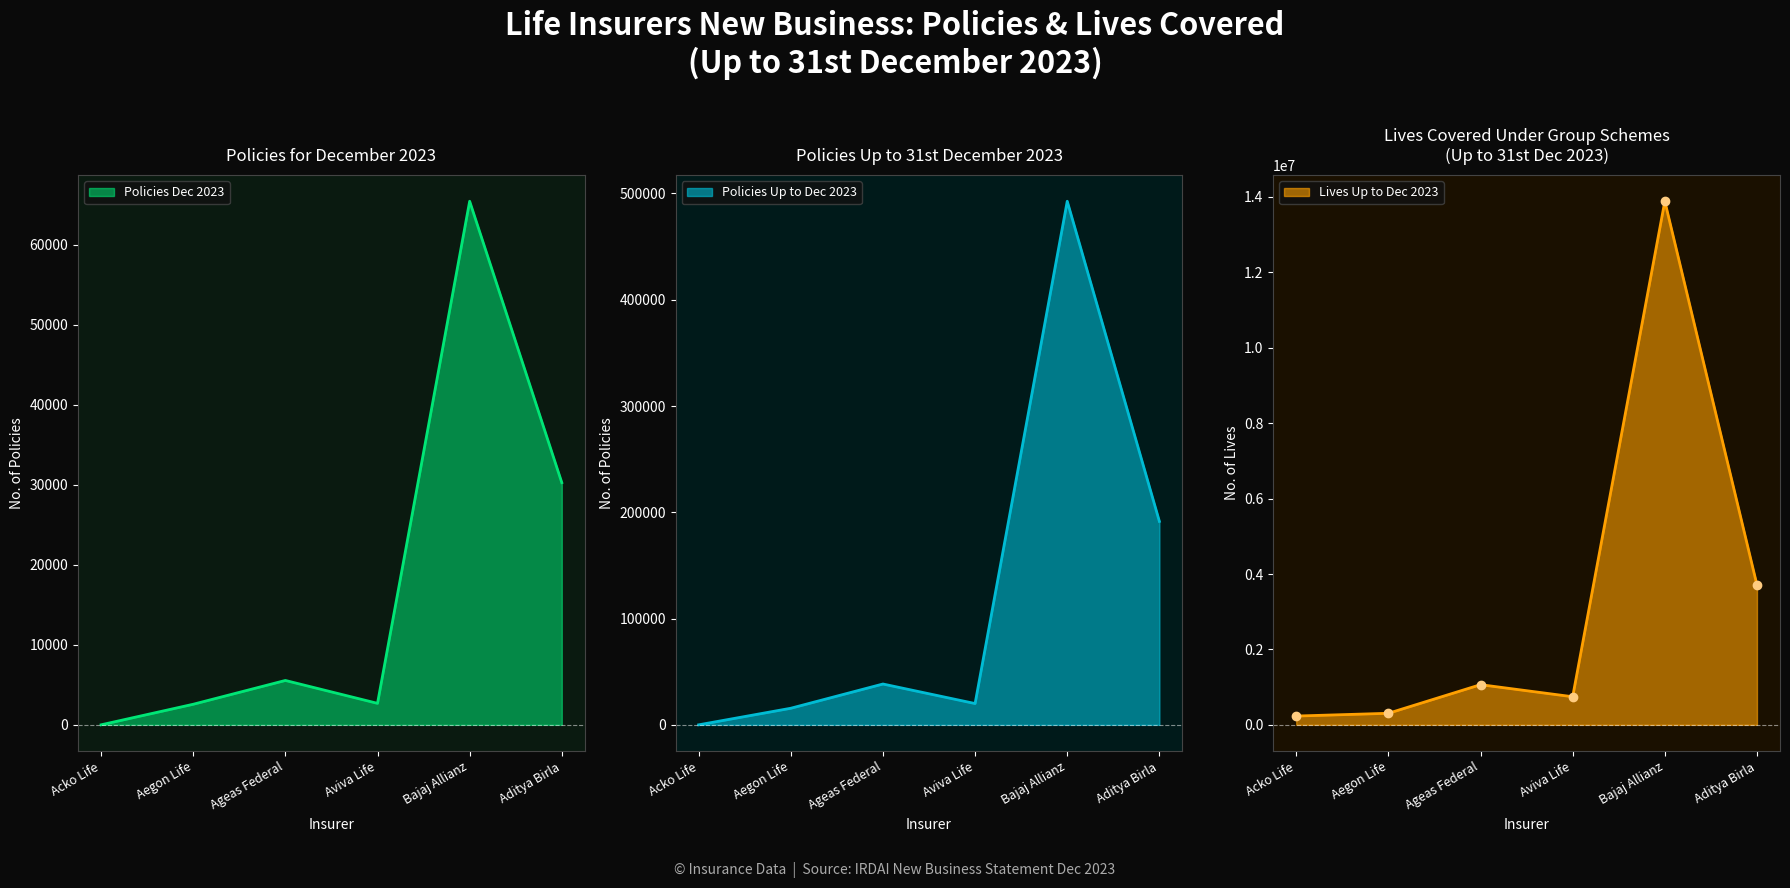

True or false: Market Share (Lives Dec 2023) has a value of 5420714 at Bajaj Allianz.

False